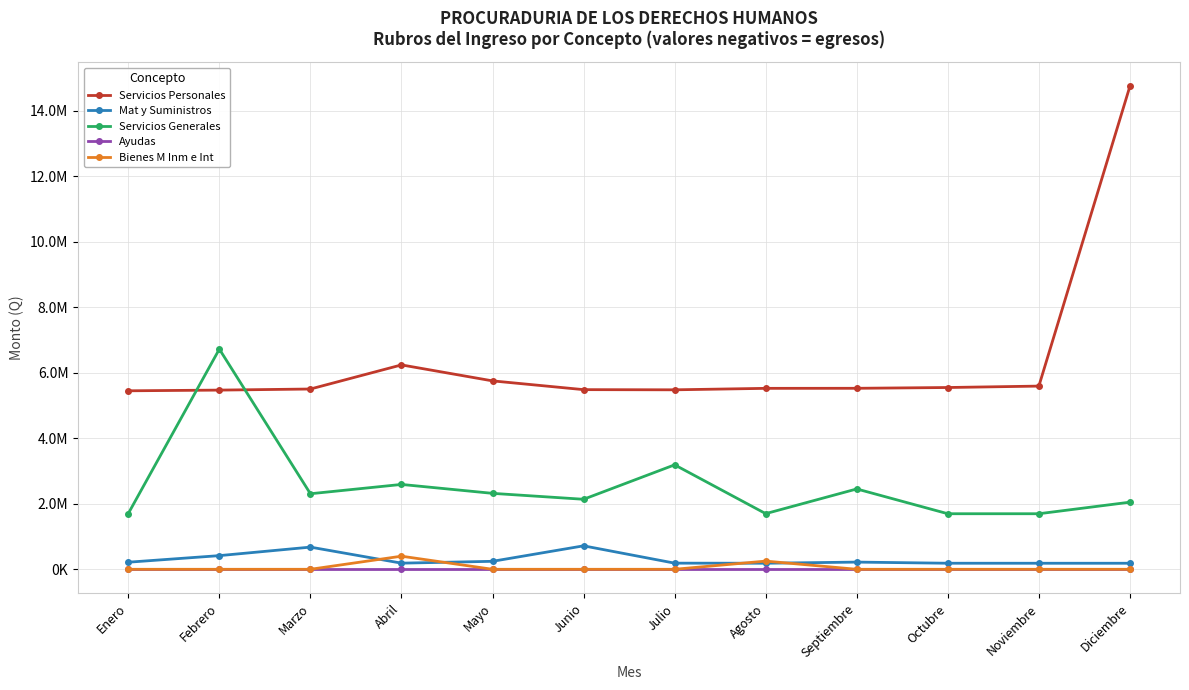

Rank the categories by Servicios Generales value from lowest to highest.

Noviembre, Octubre, Agosto, Enero, Diciembre, Junio, Marzo, Mayo, Septiembre, Abril, Julio, Febrero